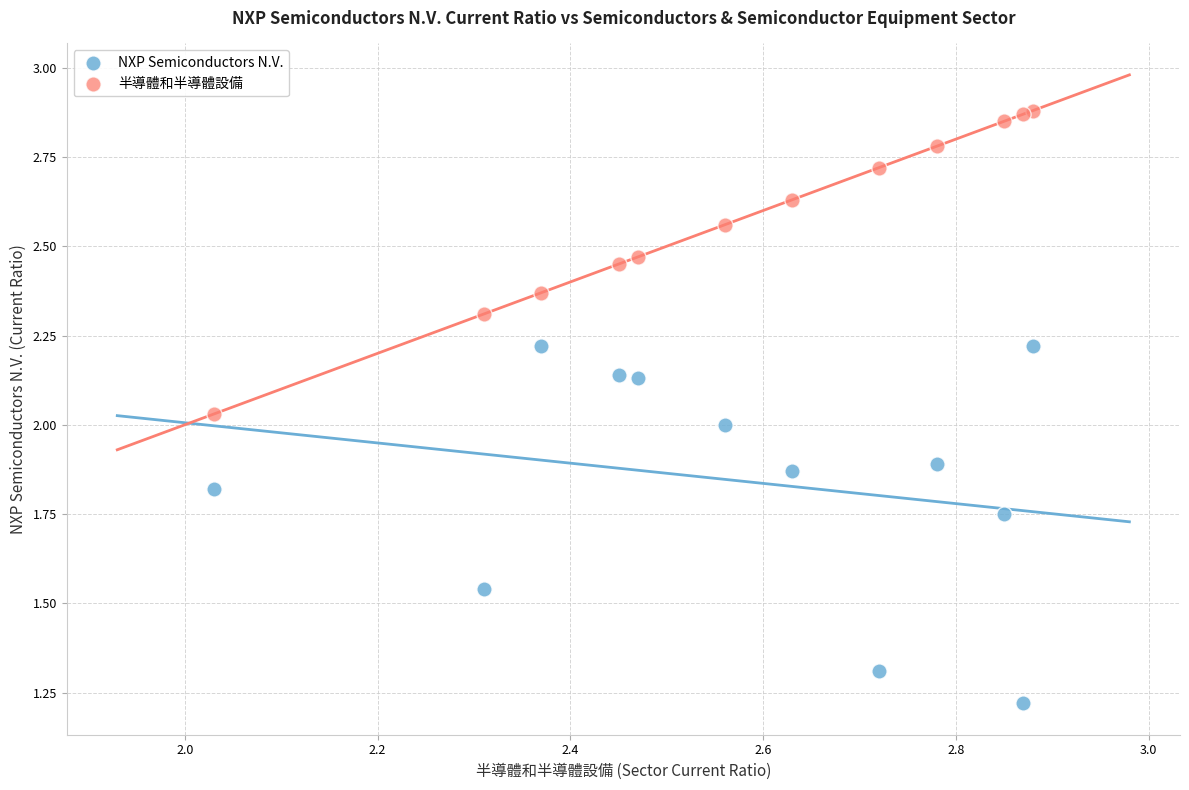

Which series has the widest spread of Y values?

NXP Semiconductors N.V.